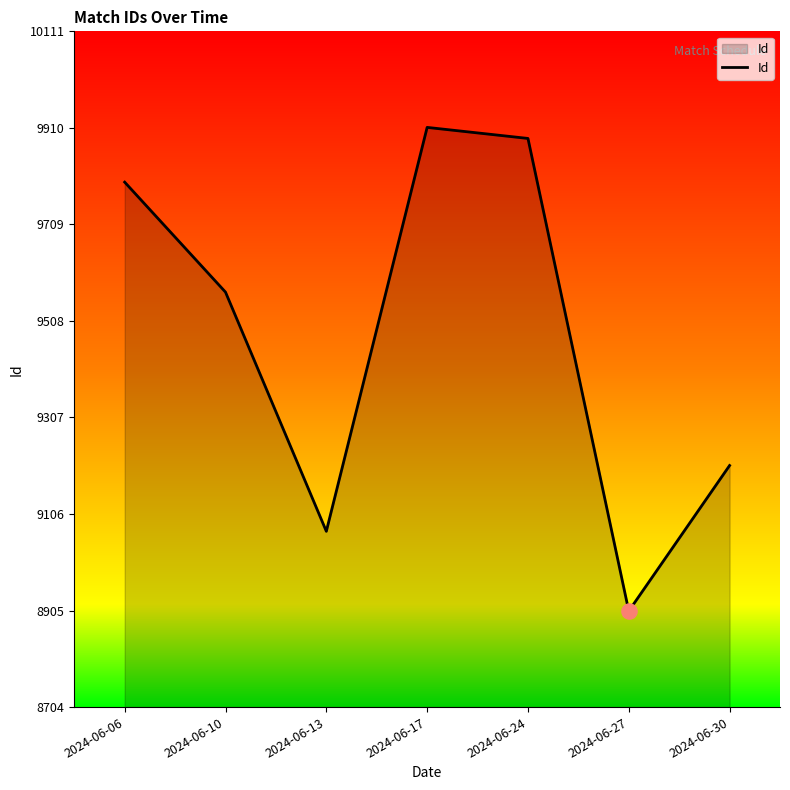

What is the change in value from 2024-06-17 to 2024-06-30?

-704